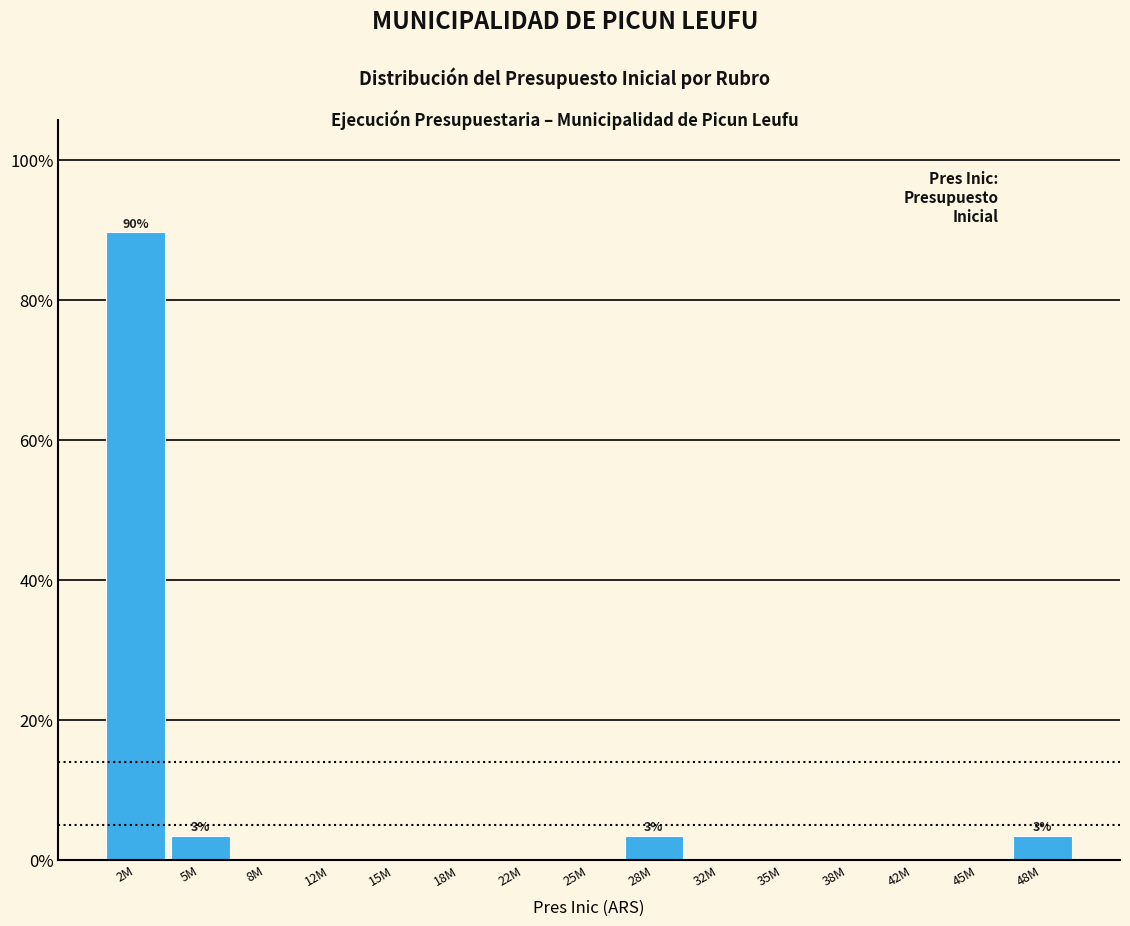

Reading left to right, transcribe all the data shown in this chart.

2M=89.7	5M=3.4	8M=0.0	12M=0.0	15M=0.0	18M=0.0	22M=0.0	25M=0.0	28M=3.4	32M=0.0	35M=0.0	38M=0.0	42M=0.0	45M=0.0	48M=3.4